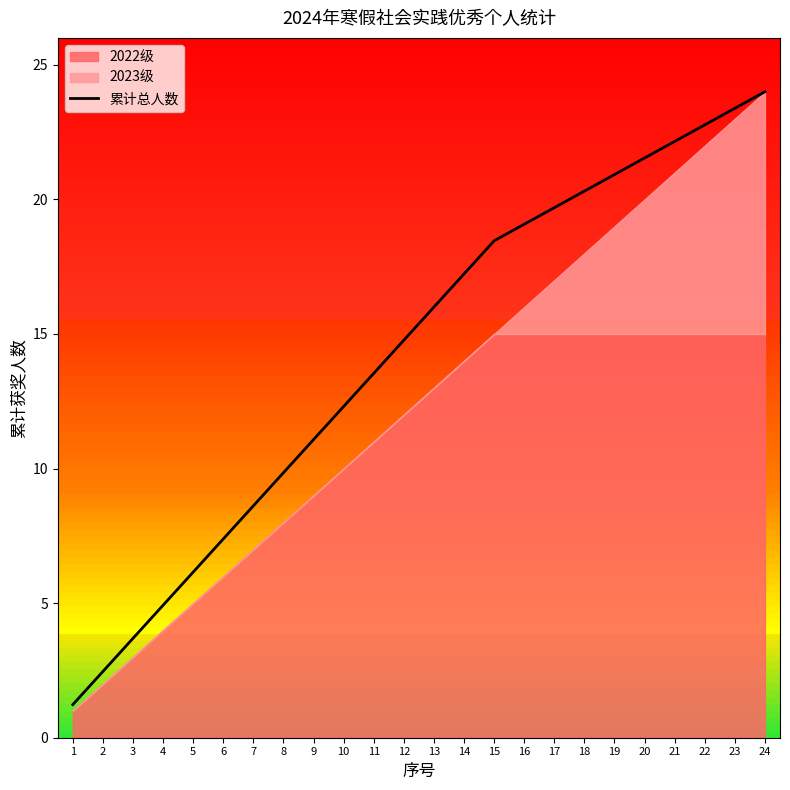

The value at 10 is 12.3. True or false?

True